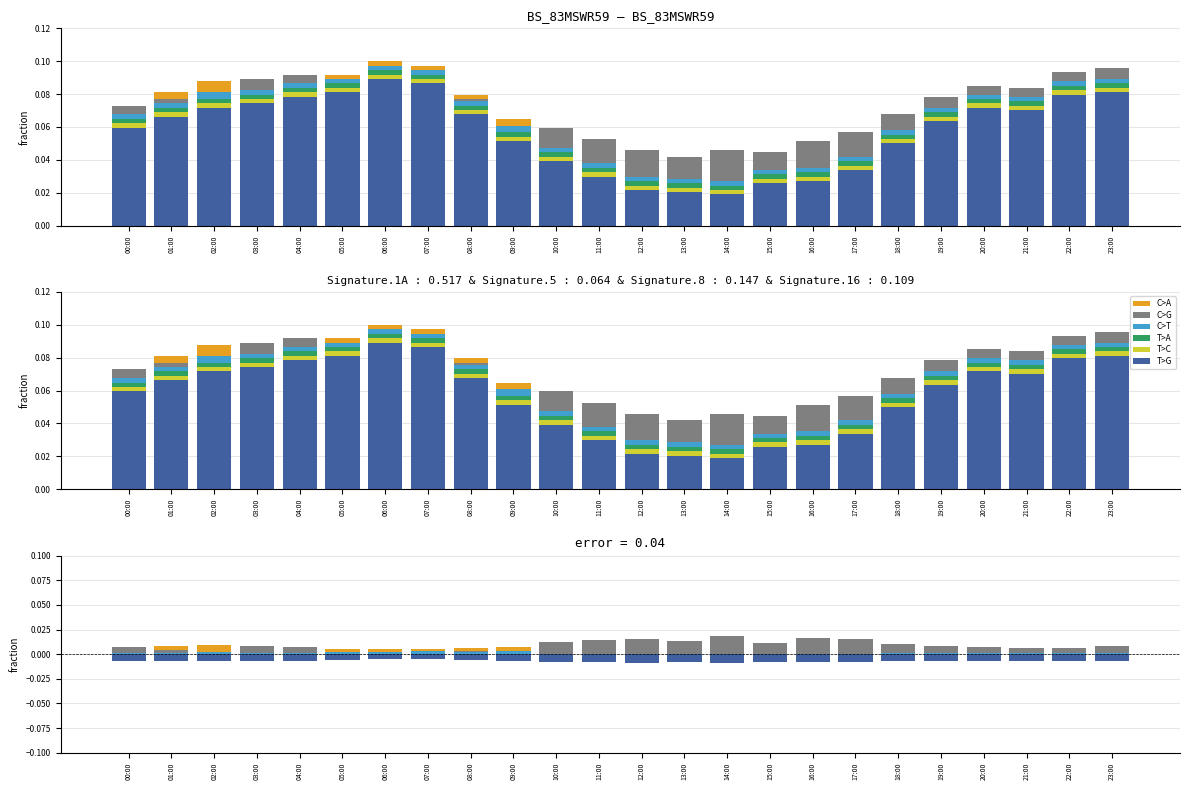

How many bars are there in each group?

6